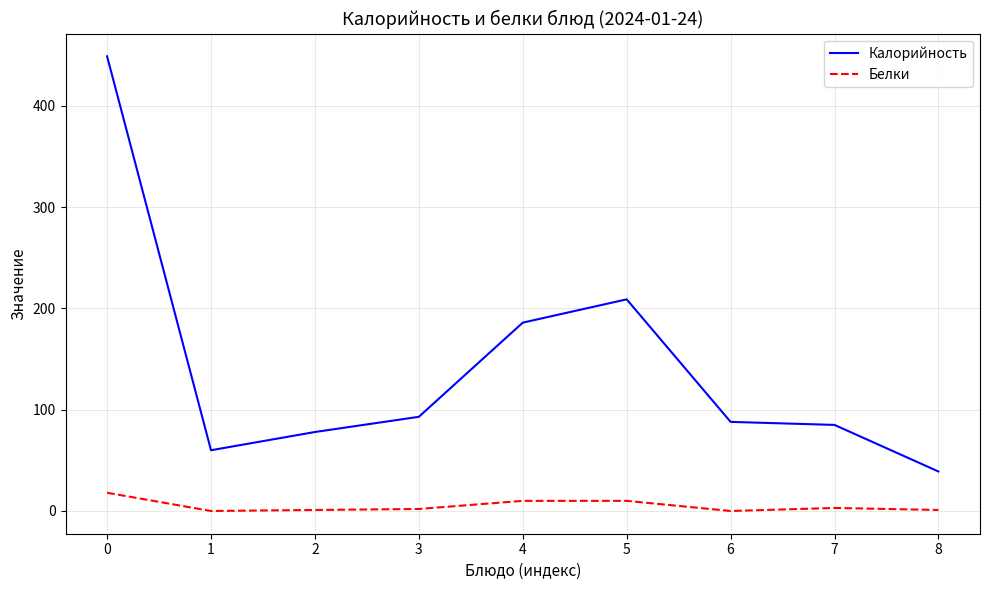

Rank the series by their average value, from highest to lowest.

Калорийность, Белки